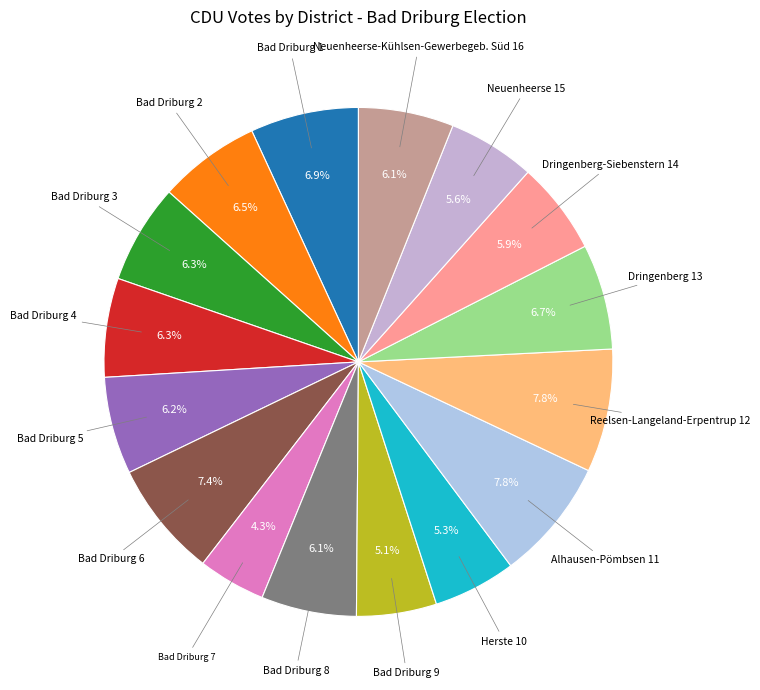

How many segments does this pie chart have?

16